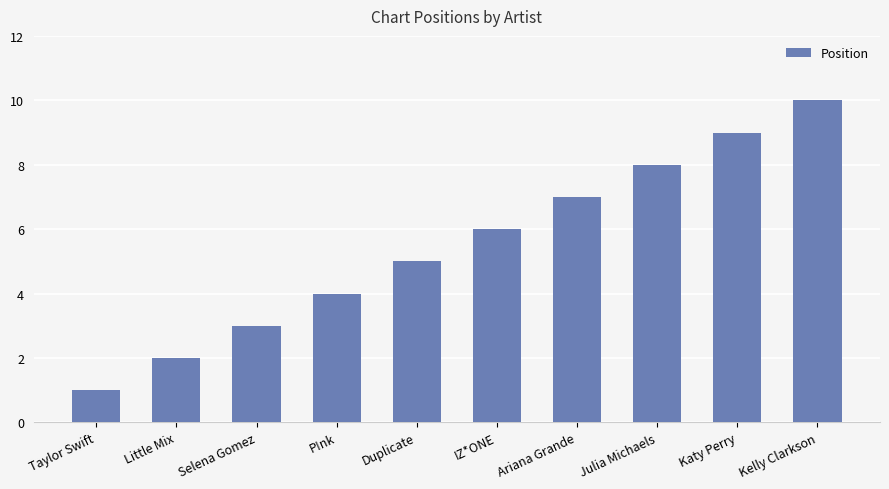

Which label corresponds to the smallest value in the chart?

Taylor Swift